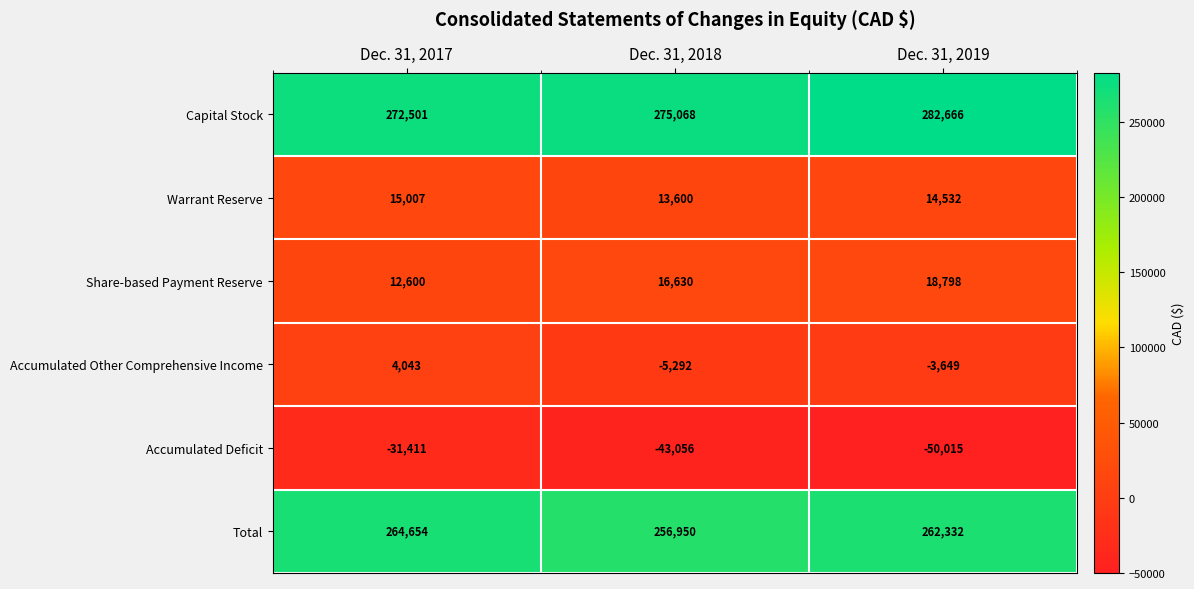

At how many categories does at least one series exceed 181762?

3